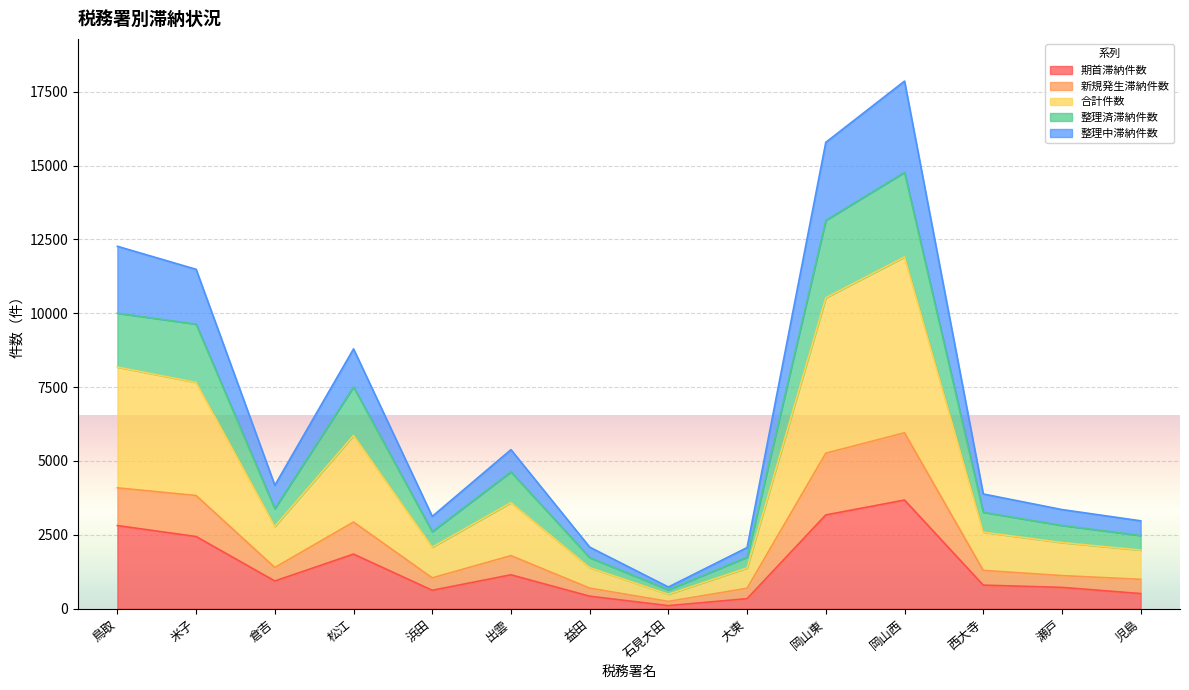

The 期首滞納件数 series shows 4612 at 岡山東. True or false?

False